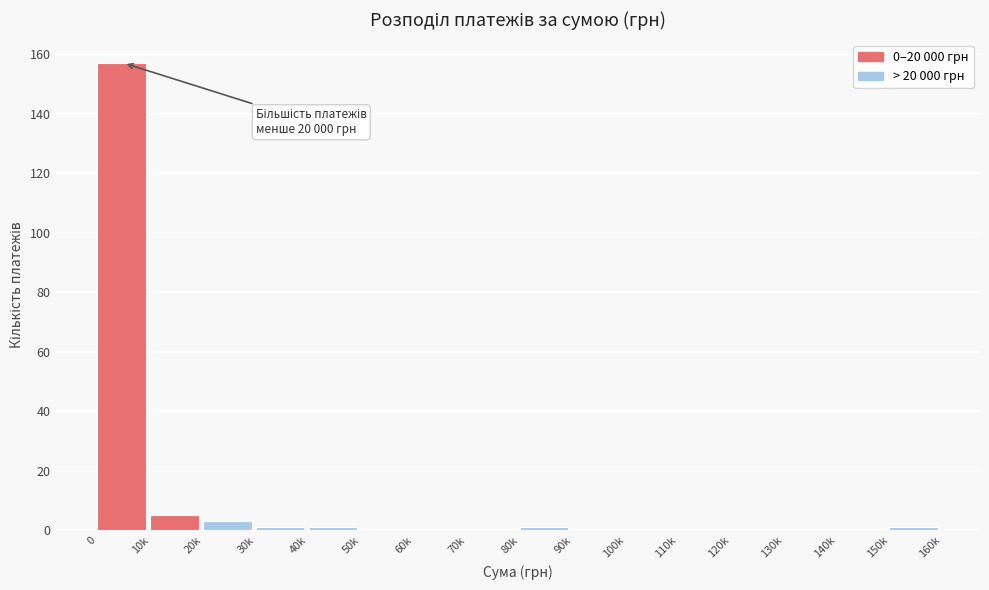

Reading right to left, what are all the values shown in this chart?

150k=1	140k=0	130k=0	120k=0	110k=0	100k=0	90k=0	80k=1	70k=0	60k=0	50k=0	40k=1	30k=1	20k=3	10k=5	0=157